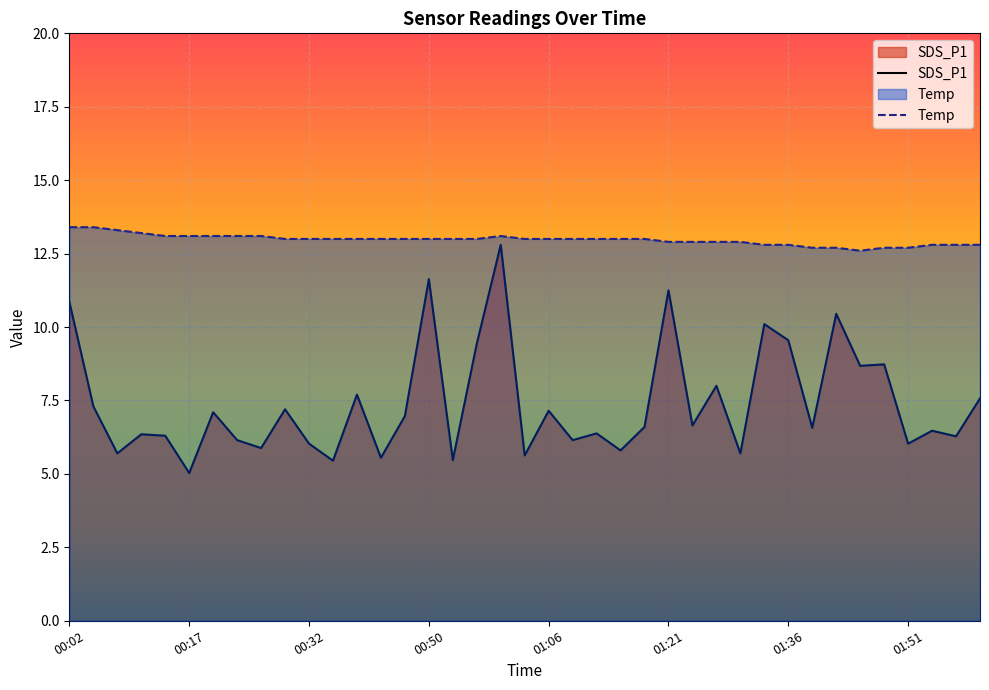

True or false: Temp has a value of 13.0 at 00:29.

True